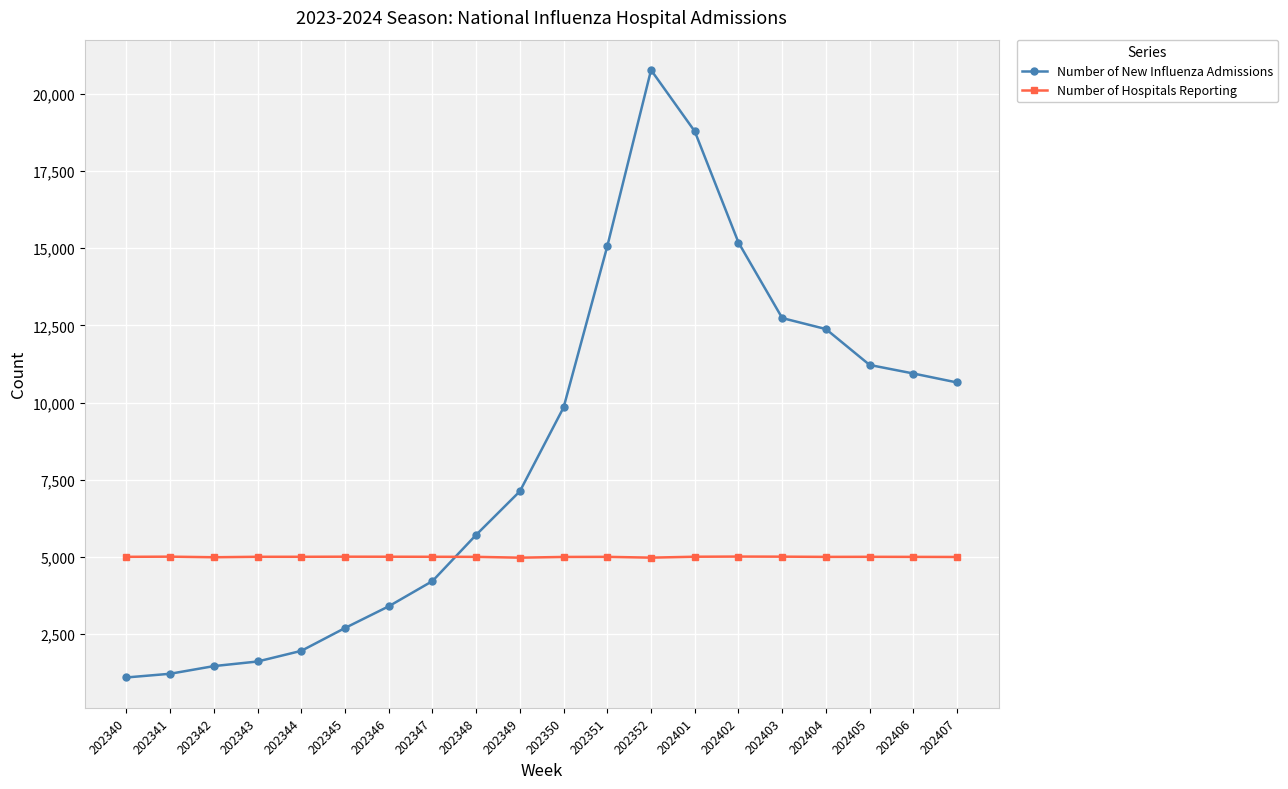

Which series ends up on top after the final intersection of Number of New Influenza Admissions and Number of Hospitals Reporting?

Number of New Influenza Admissions